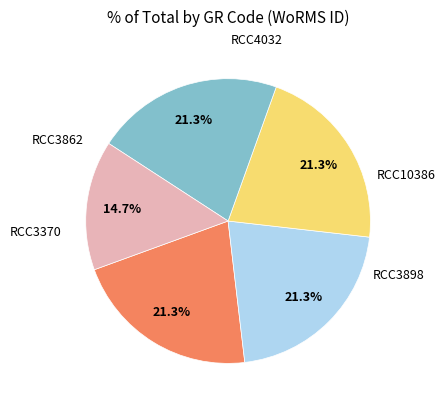

Does any single category account for the majority?

No